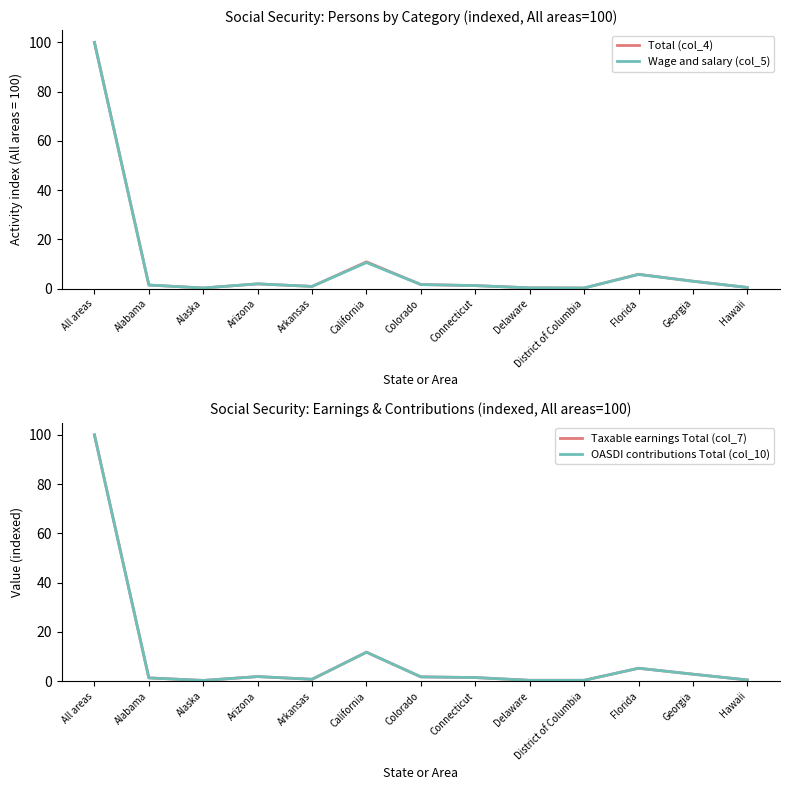

What are all the series names shown in the legend?

Total (col_4), Wage and salary (col_5), Taxable earnings Total (col_7), OASDI contributions Total (col_10)